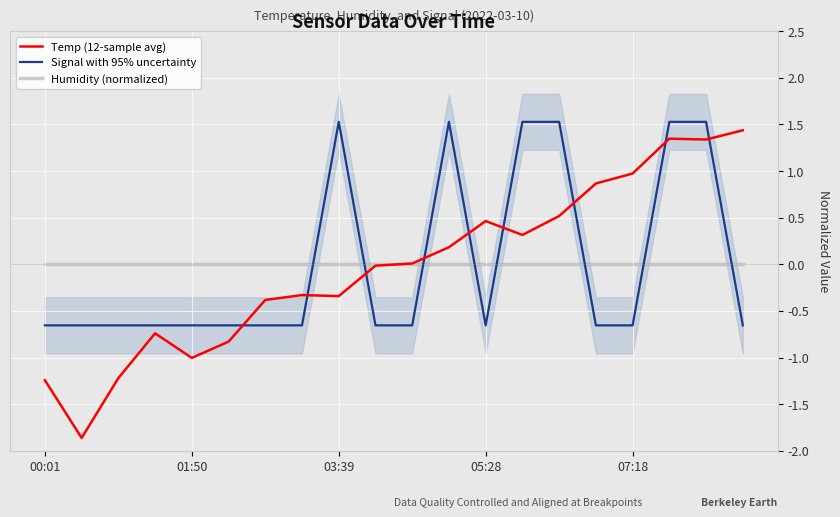

The value of Temp (12-sample avg) at 15 is 0.9. True or false?

True